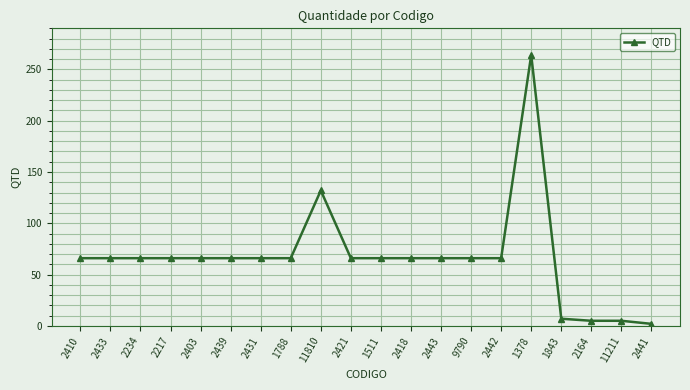

What is the minimum value shown in the chart?

2